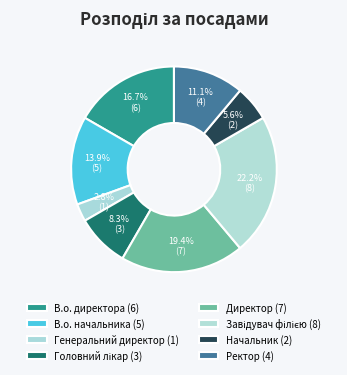

How many slices are in this pie chart?

8